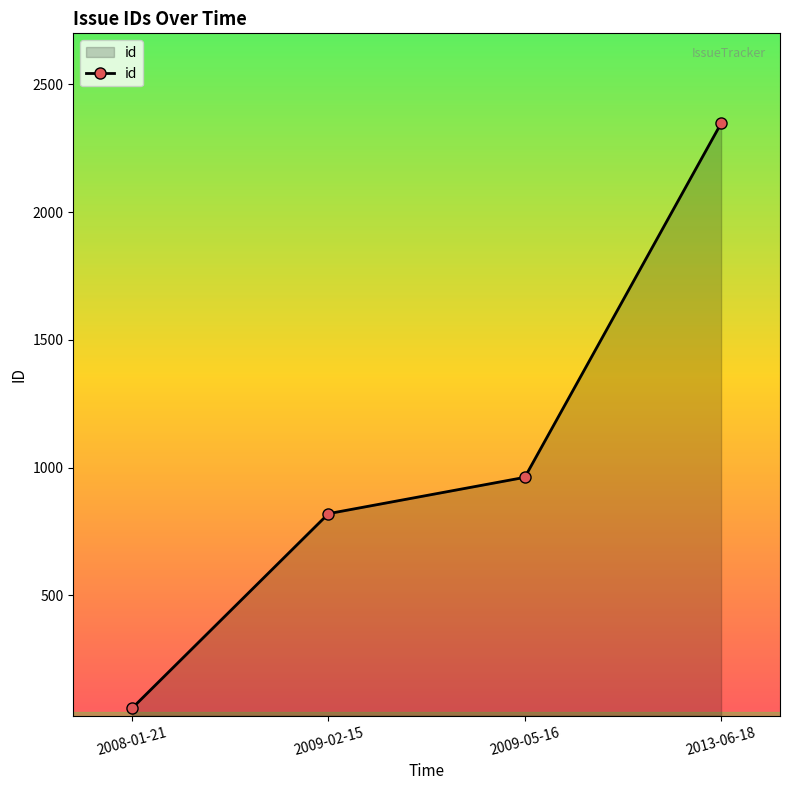

At which label is the value closest to 1203?

2009-05-16